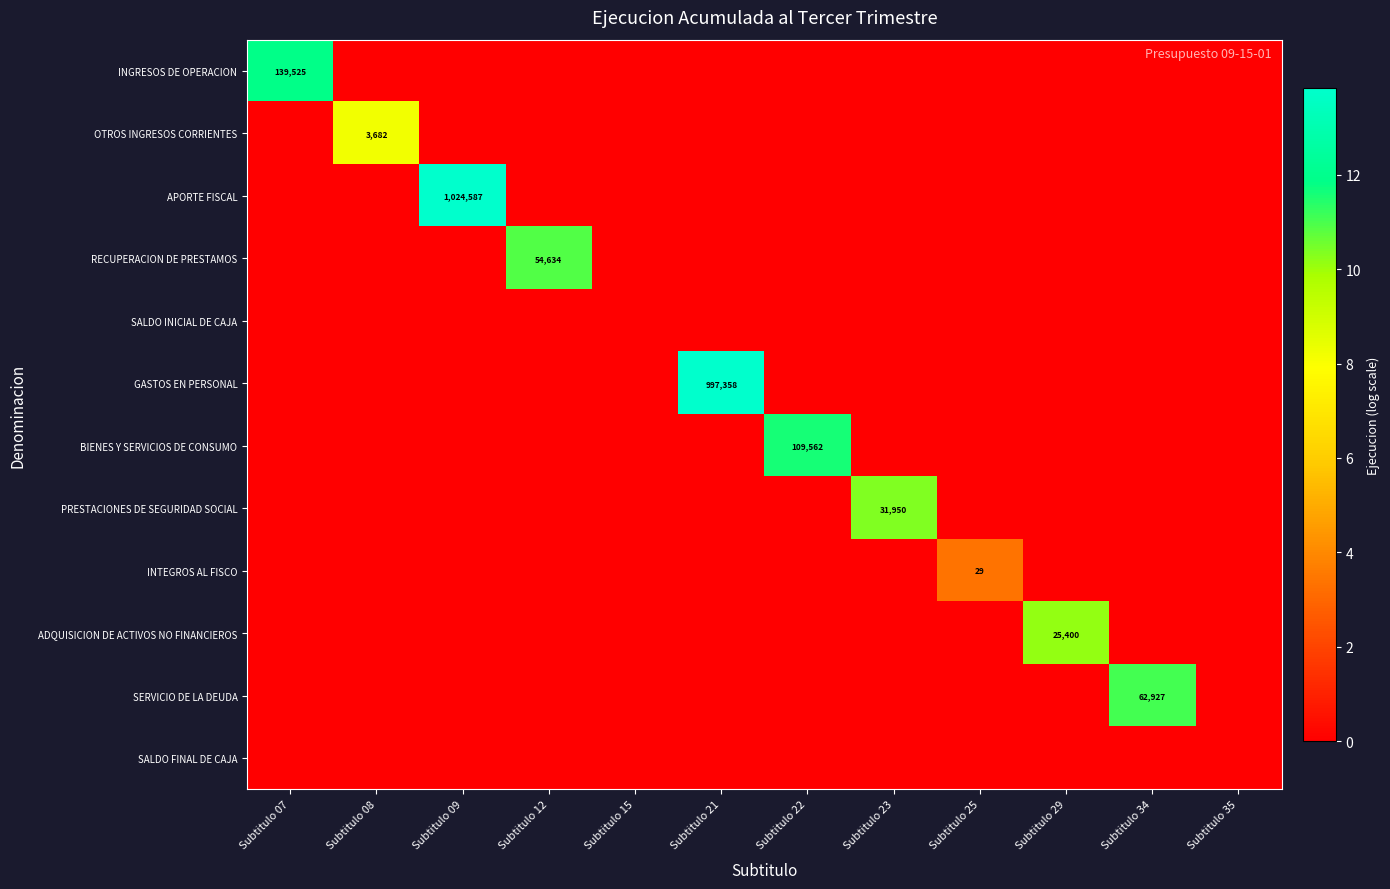

Is it true that INGRESOS DE OPERACION equals 4.5 at Subtitulo 08?

False